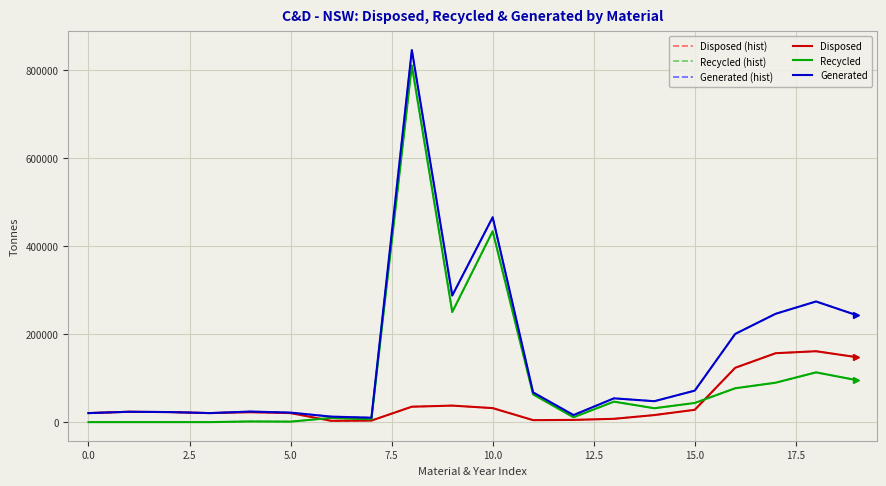

True or false: Generated and Recycled intersect in this chart.

False